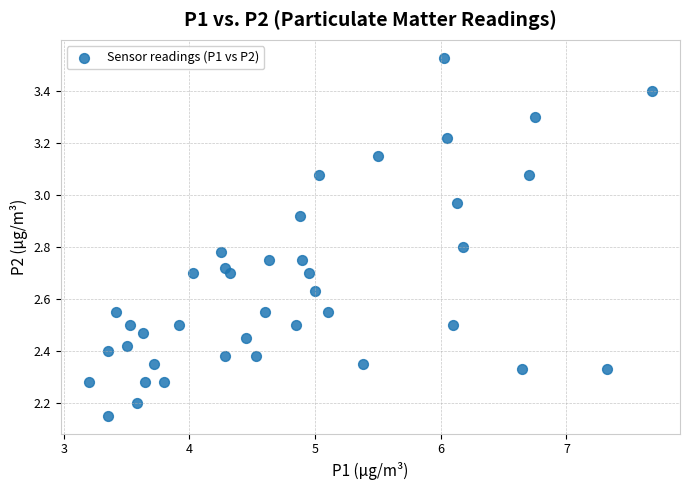

What is the range of Y values (max minus min)?

1.4